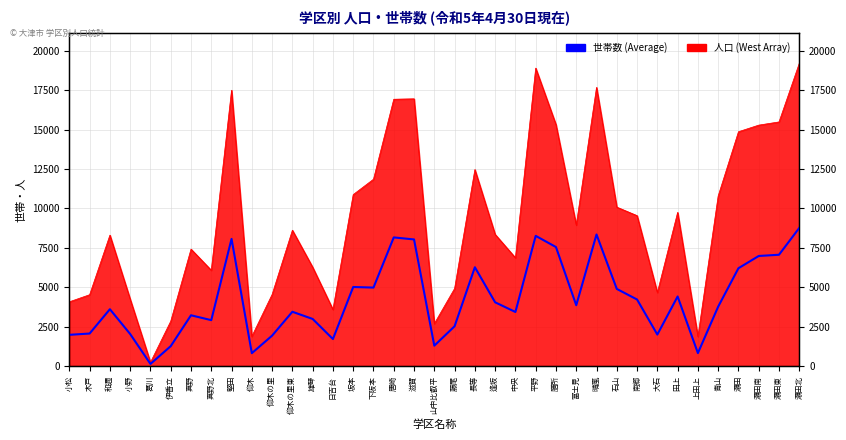

Which label corresponds to the smallest value in the chart?

葛川